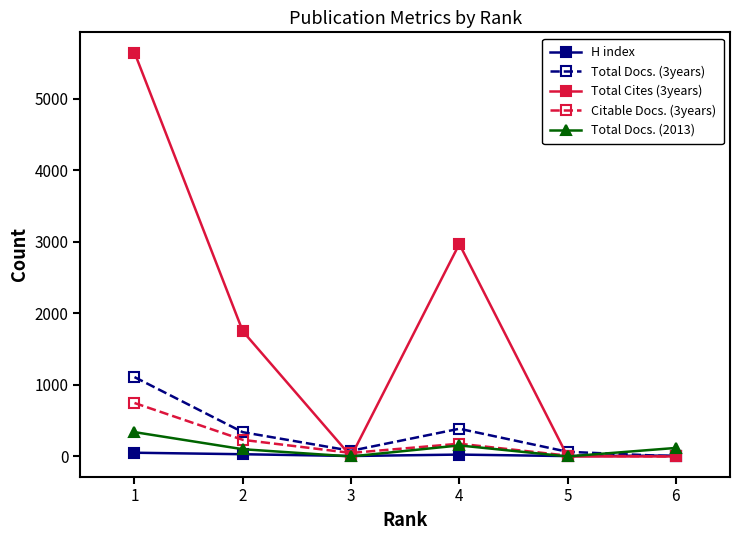

Which series has the largest total across all categories?

Total Cites (3years)